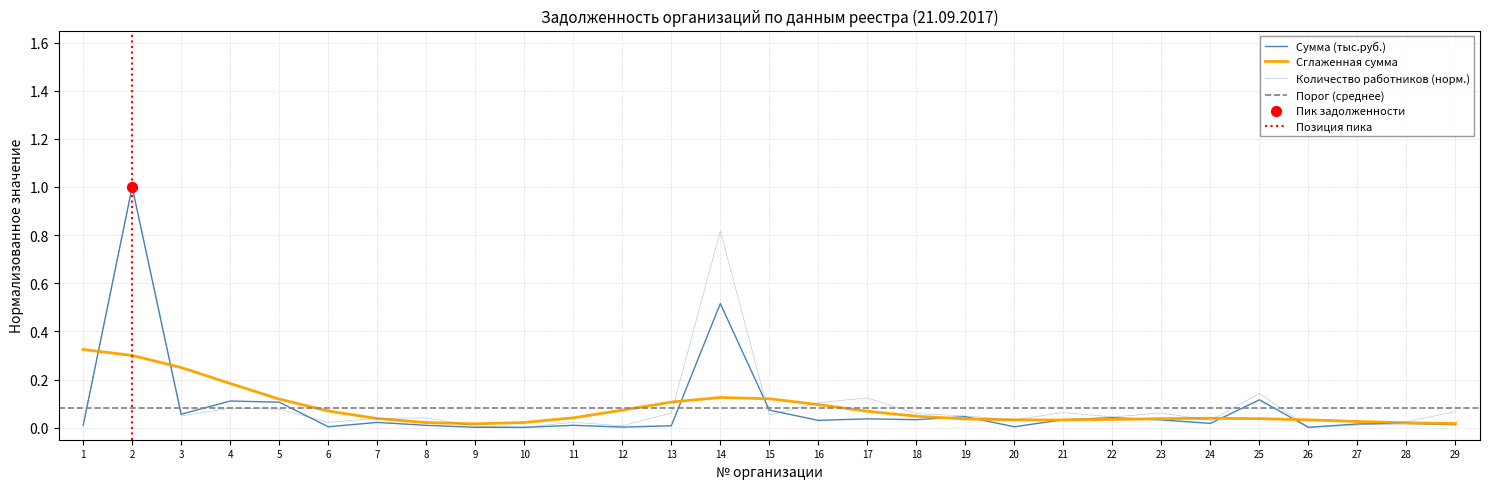

At which category is the sum across all series the highest?

2